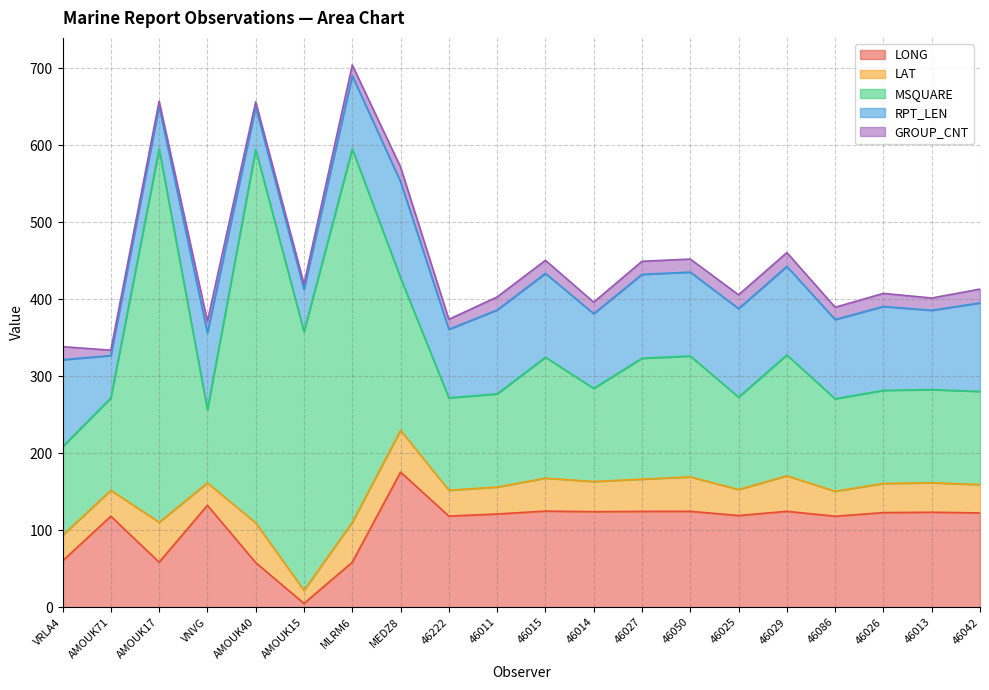

What are all the series names shown in the legend?

LONG, LAT, MSQUARE, RPT_LEN, GROUP_CNT